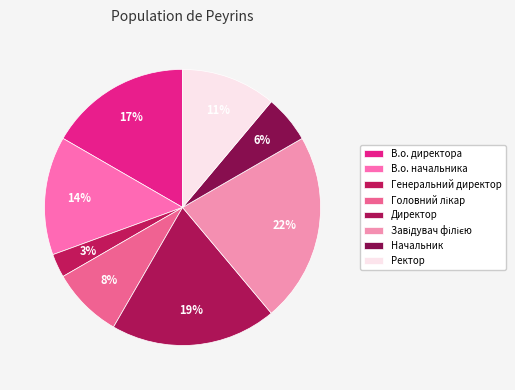

What percentage do Директор and В.о. начальника together represent?

33.3%